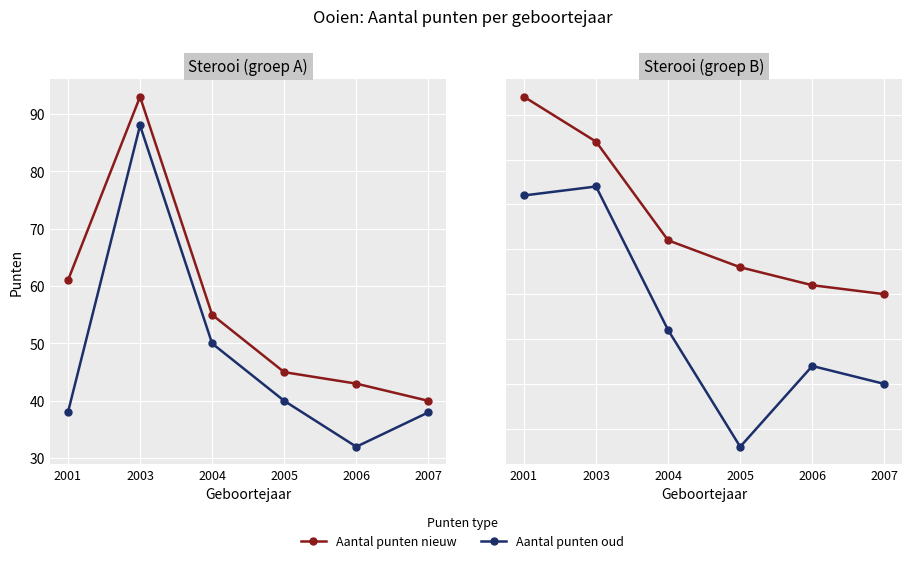

What is the value of the Aantal punten oud point at the 6th from the left?

35